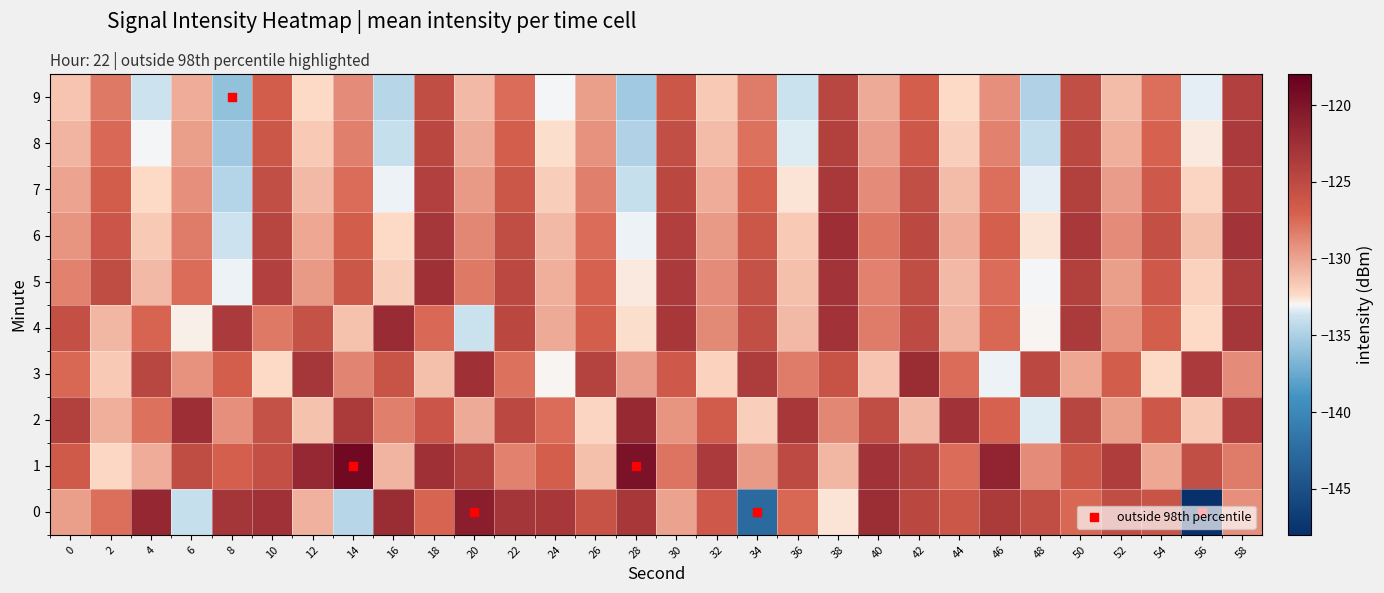

What is the difference between the highest and lowest values at 38?

10.2